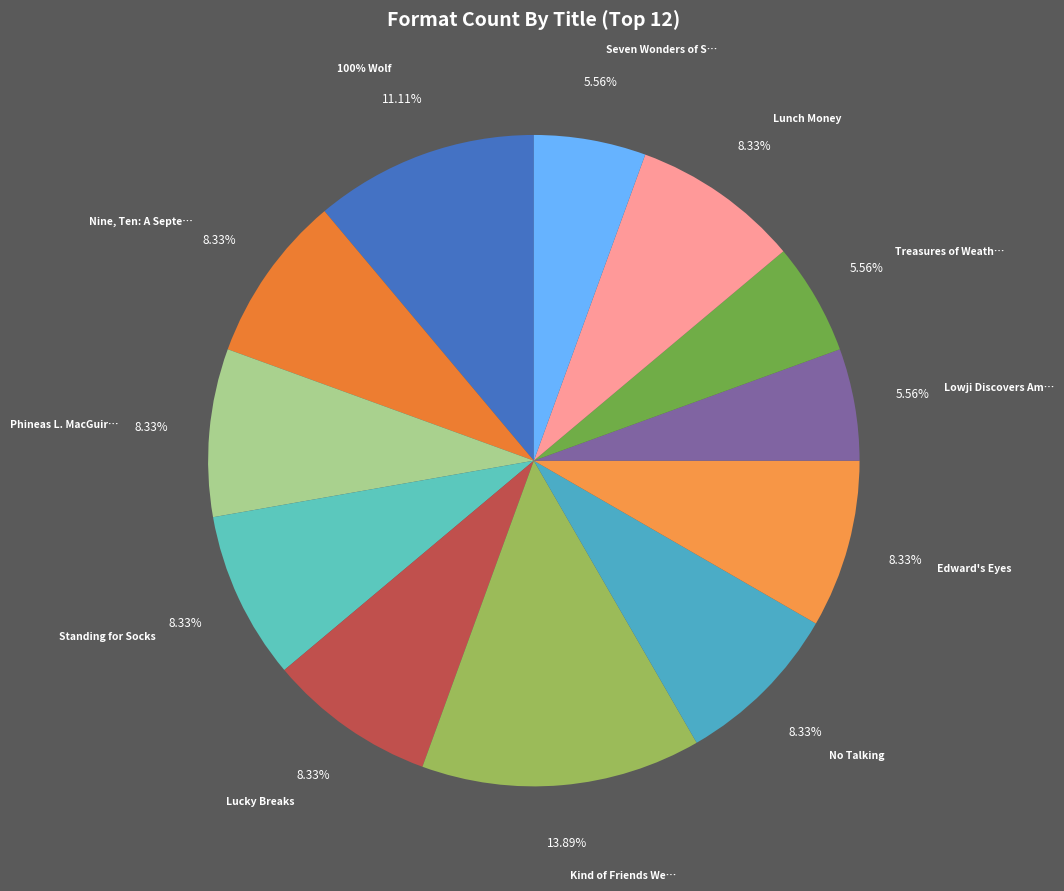

Which slice is the smallest?

Lowji Discovers America